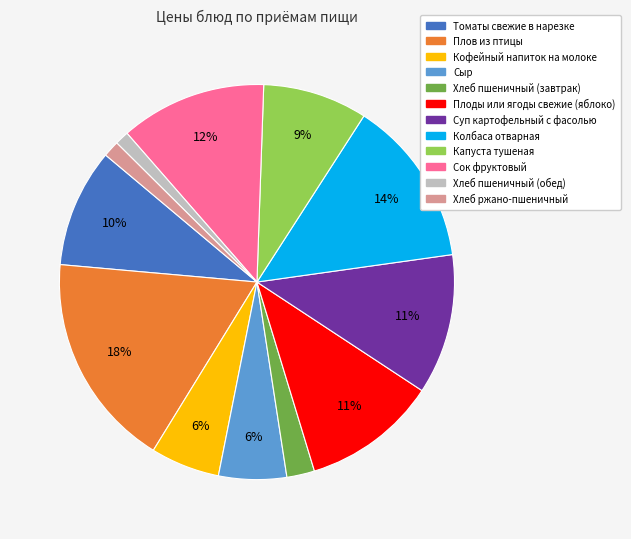

Which has a higher value, Томаты свежие в нарезке or Плоды или ягоды свежие (яблоко)?

Плоды или ягоды свежие (яблоко)